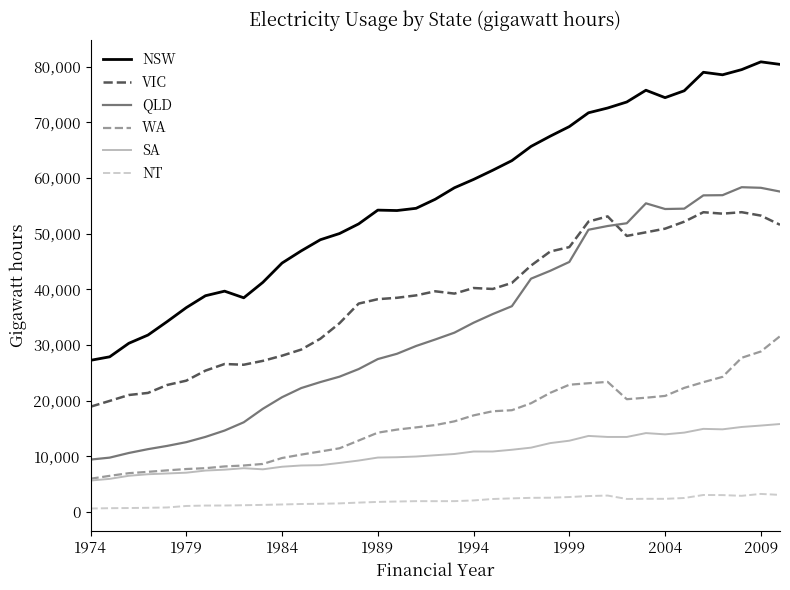

True or false: VIC and NT intersect in this chart.

False